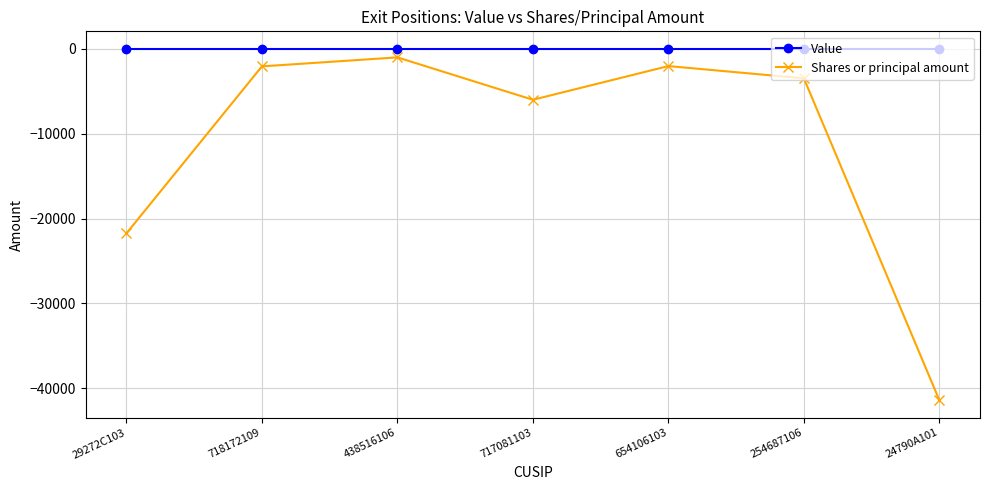

Which series changed the most between 29272C103 and 24790A101?

Shares or principal amount